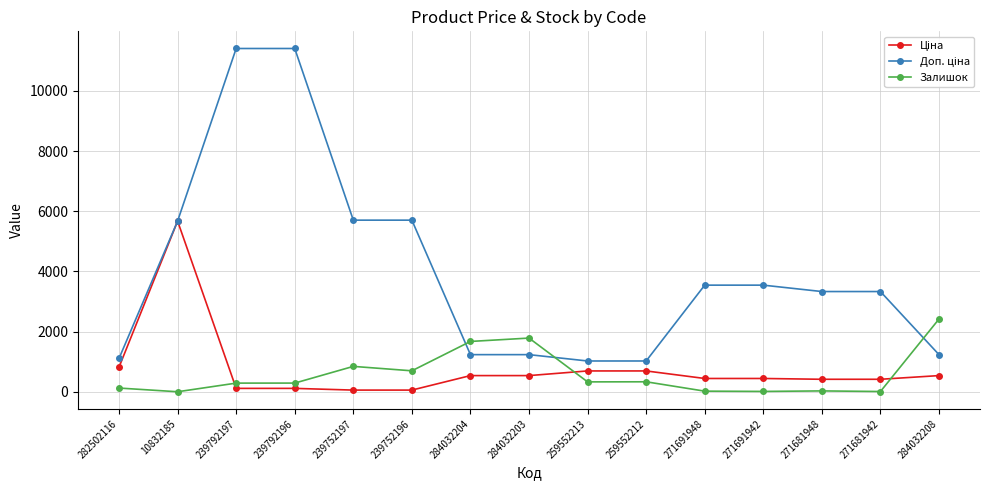

At how many categories does at least one series exceed 4610?

5